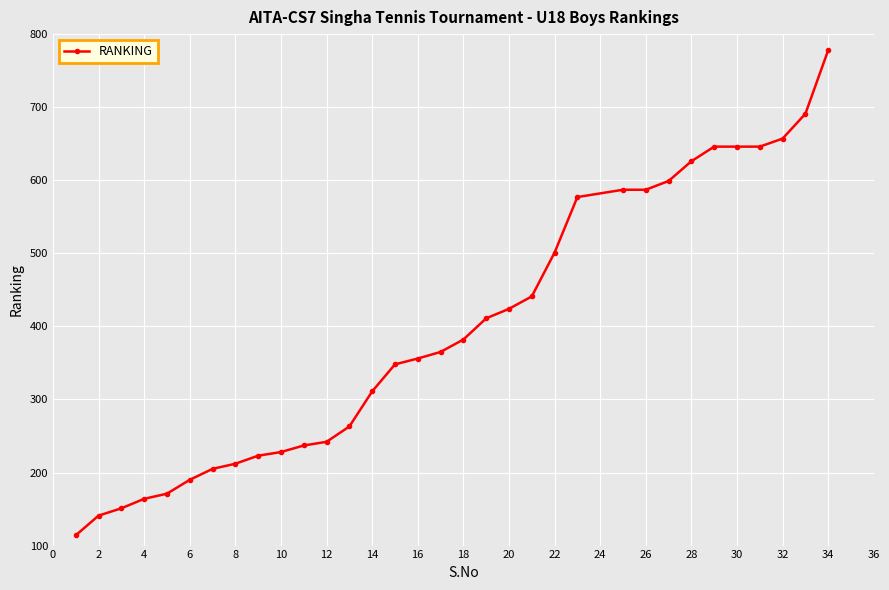

What is the smallest value displayed?

114